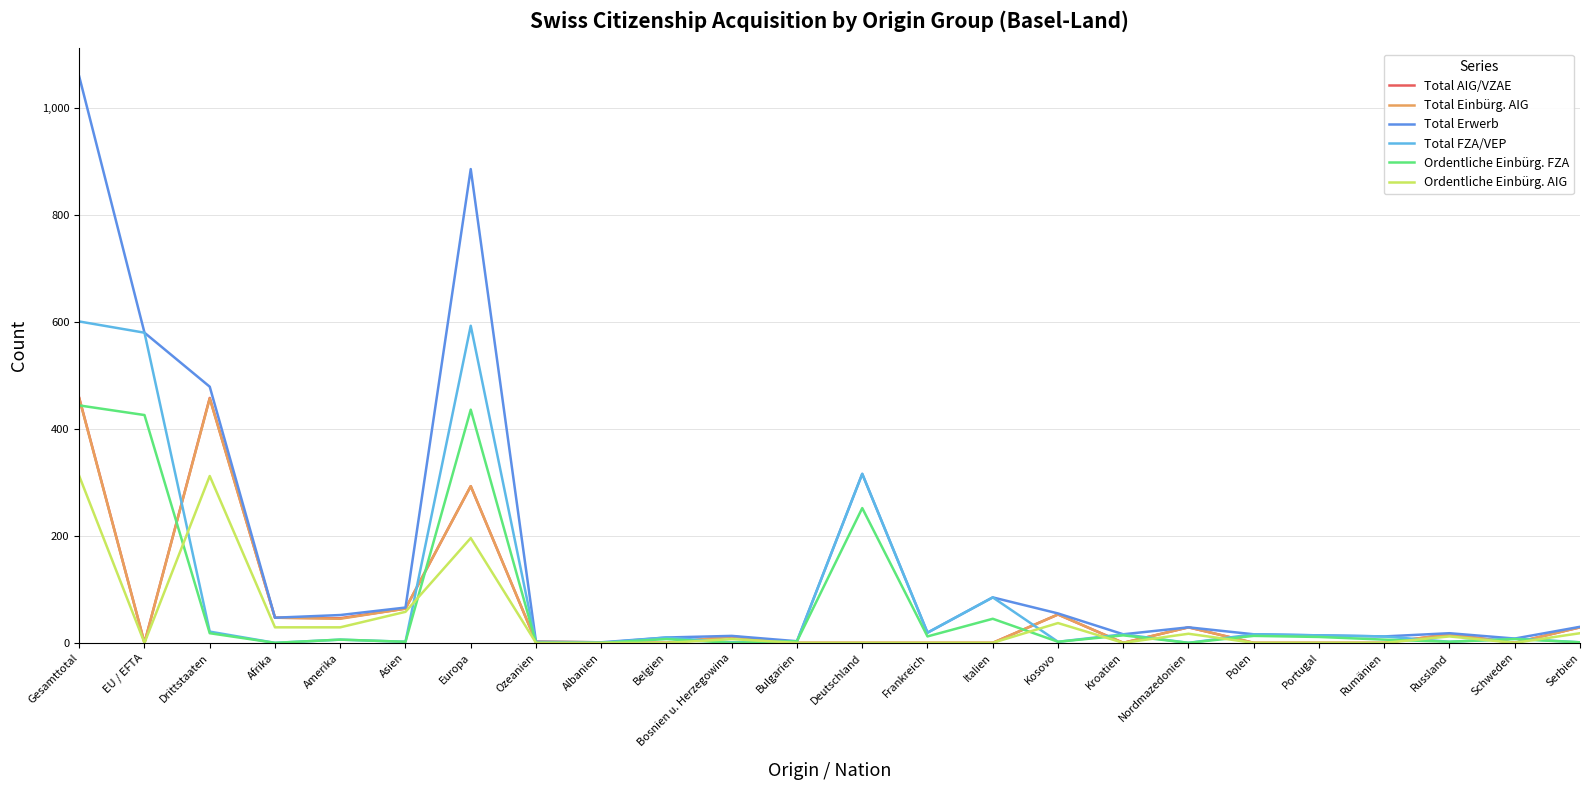

Which series has the largest total across all categories?

Total Erwerb